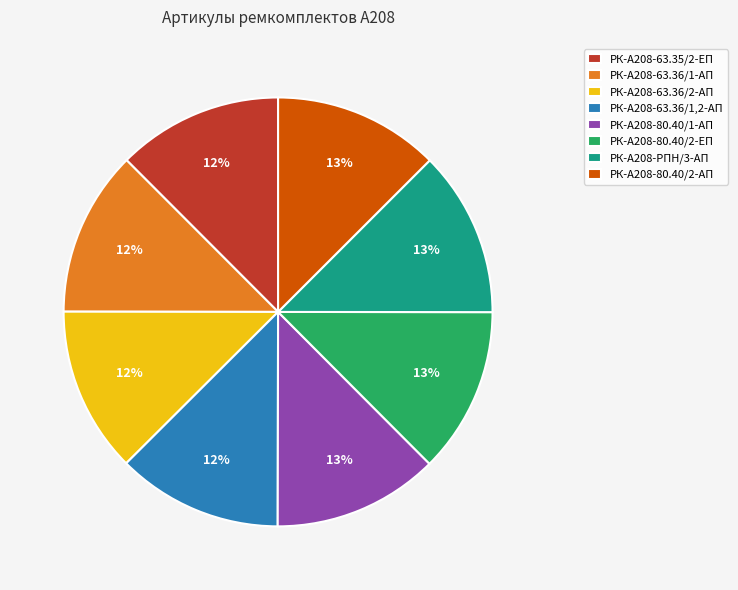

What percentage is the РК-А208-80.40/2-АП slice, to the nearest percent?

13%